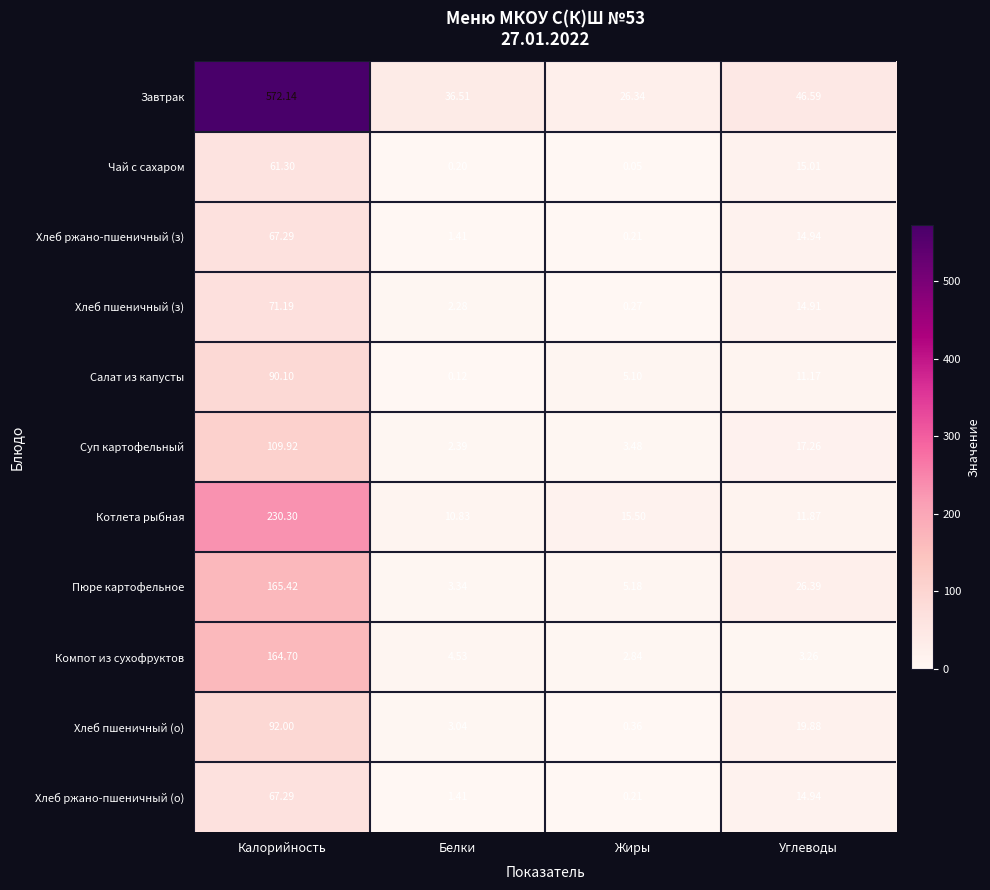

Which series changed the most between Калорийность and Углеводы?

Завтрак